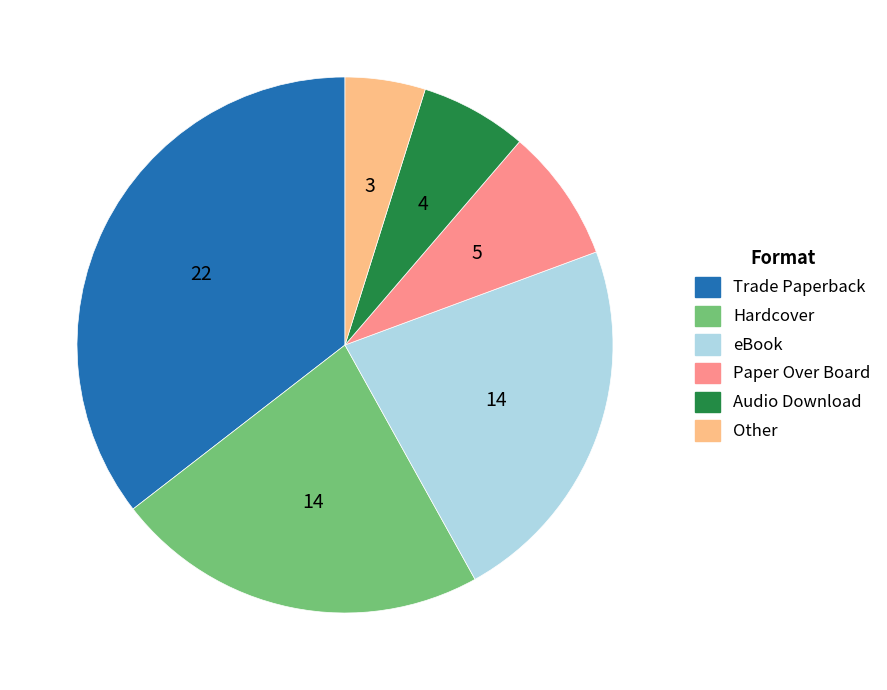

Count the number of slices in the pie.

6